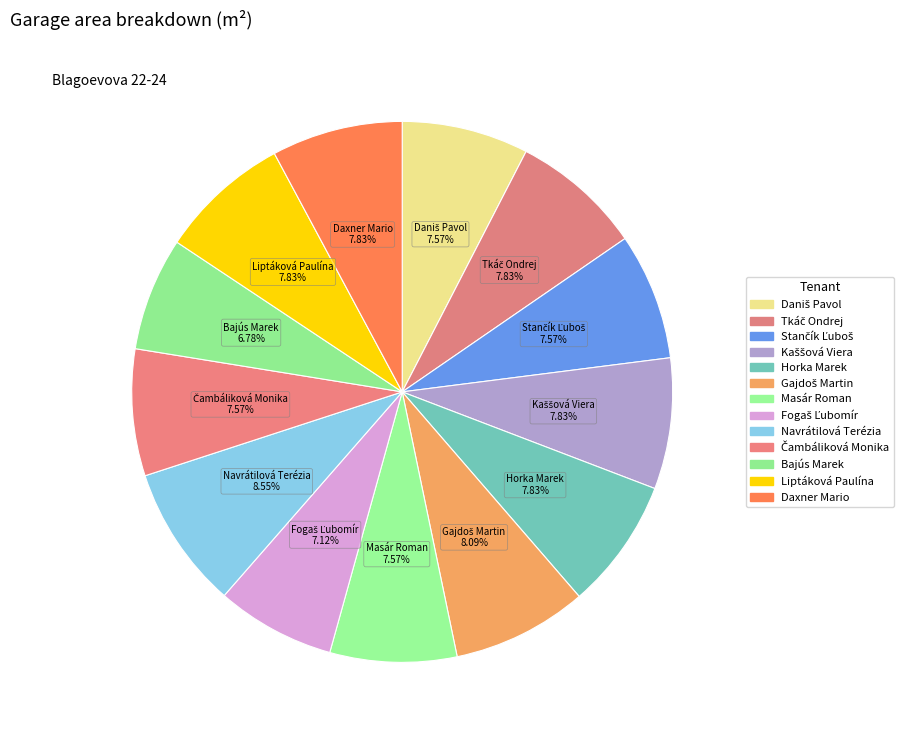

How many segments does this pie chart have?

13